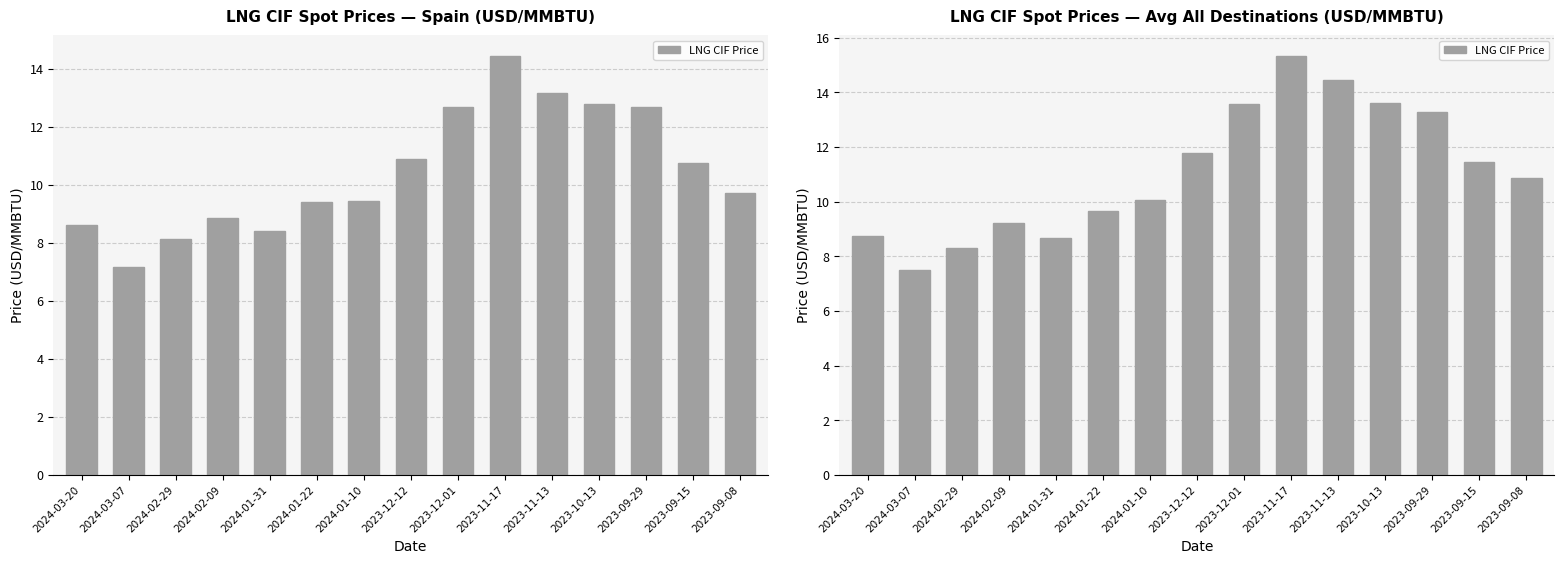

Reading left to right, what are all the values shown in this chart?

2024-03-20=8.8	2024-03-07=7.5	2024-02-29=8.3	2024-02-09=9.2	2024-01-31=8.7	2024-01-22=9.6	2024-01-10=10.1	2023-12-12=11.8	2023-12-01=13.6	2023-11-17=15.3	2023-11-13=14.4	2023-10-13=13.6	2023-09-29=13.3	2023-09-15=11.4	2023-09-08=10.9